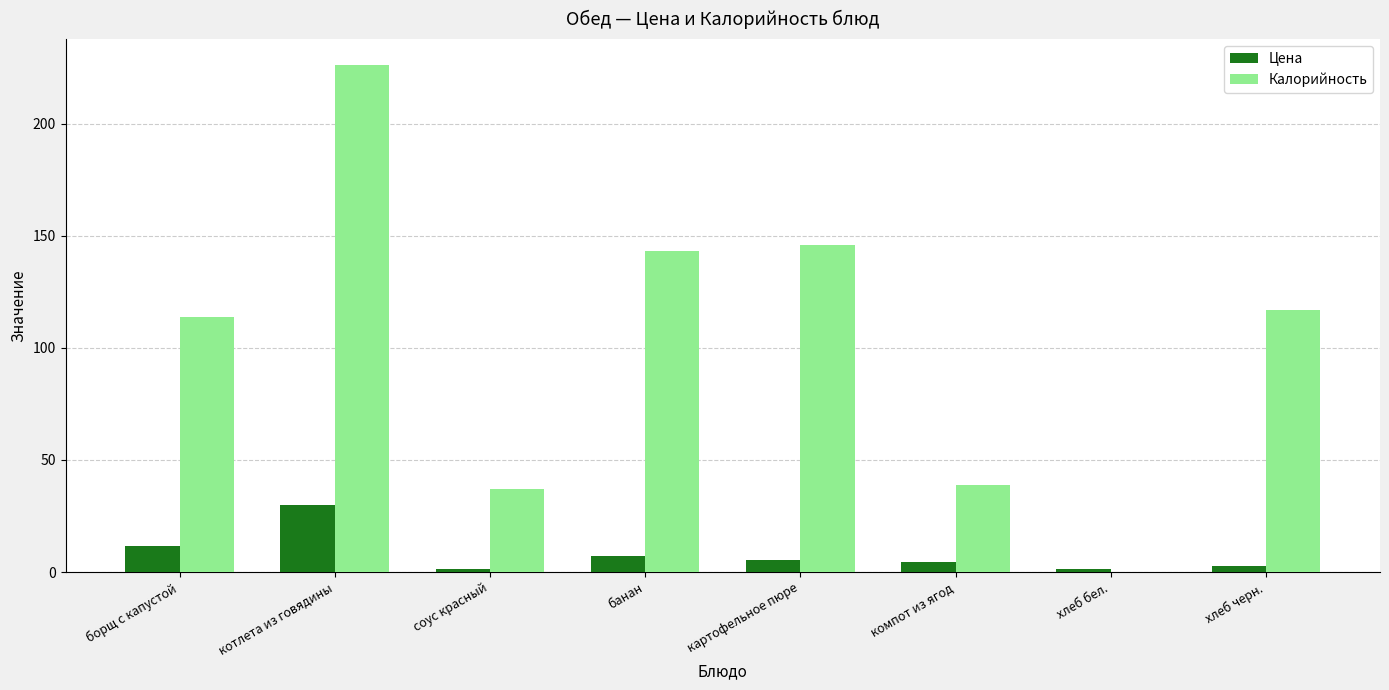

True or false: Калорийность has a value of 37.0 at соус красный.

True